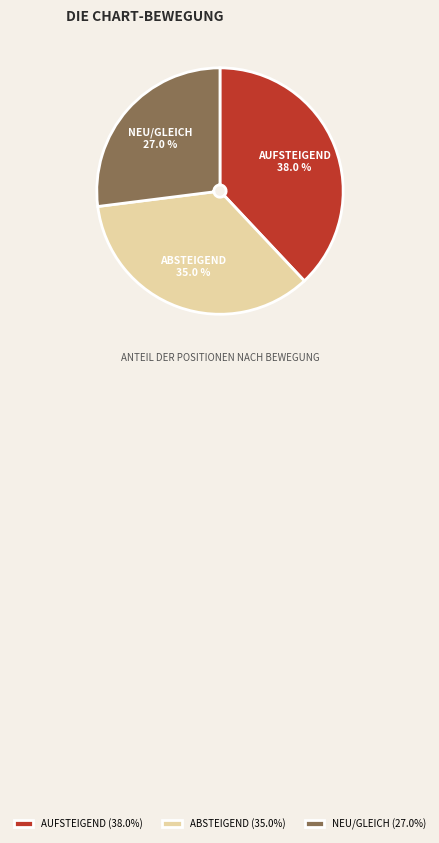

Between ABSTEIGEND (35.0%) and NEU/GLEICH (27.0%), which is larger?

ABSTEIGEND (35.0%)